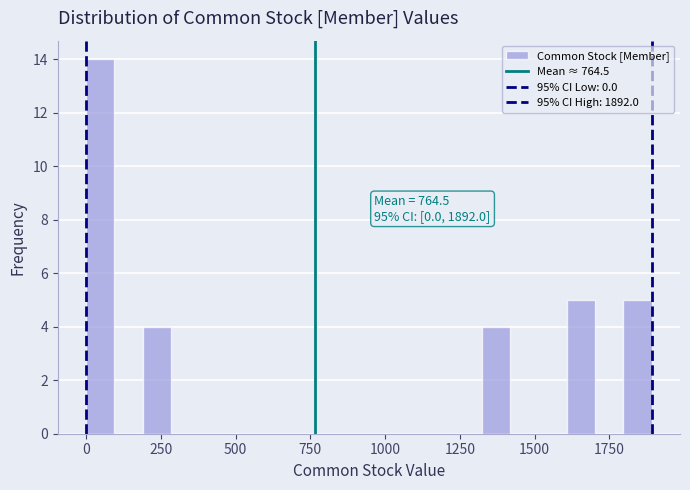

Read against the x-axis, roughly where is the centre of the tallest bar?

50